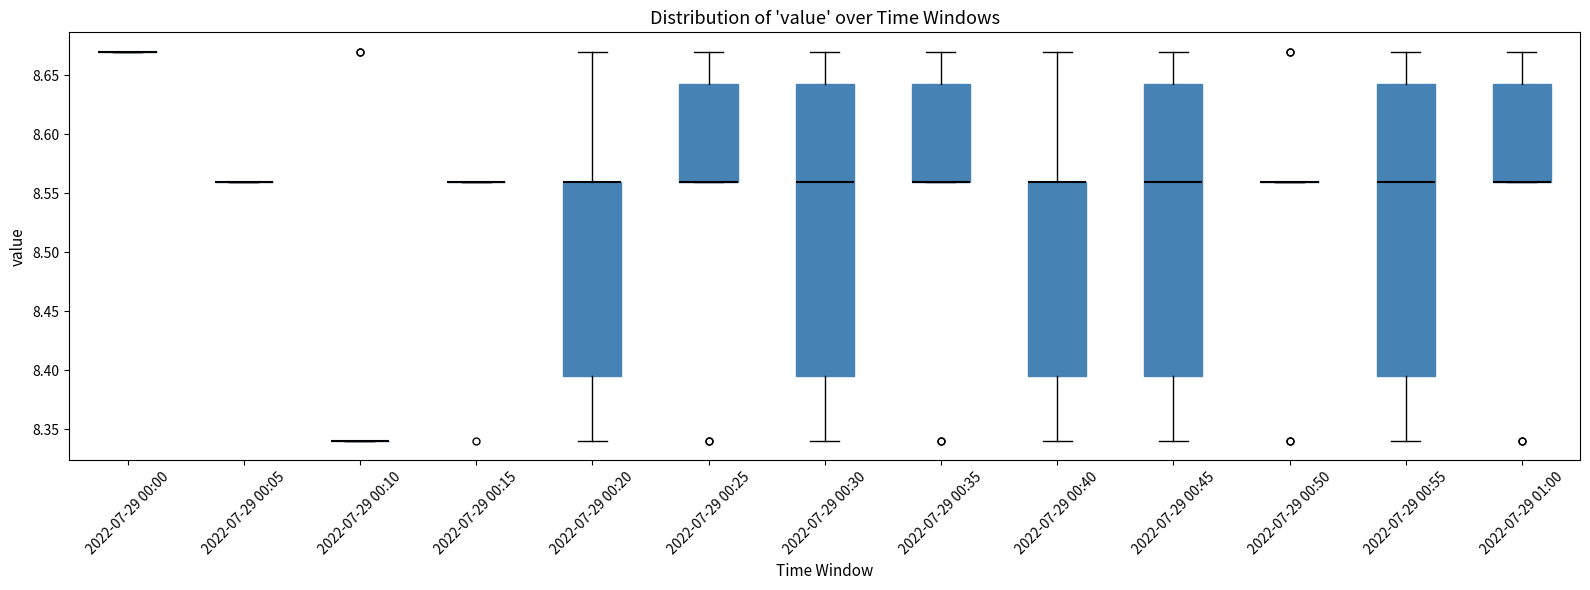

Where is the lower edge of the box for 2022-07-29 01:00 on the y-axis? The values are not printed on the chart, so give them approximately, as read against the axis.

8.560